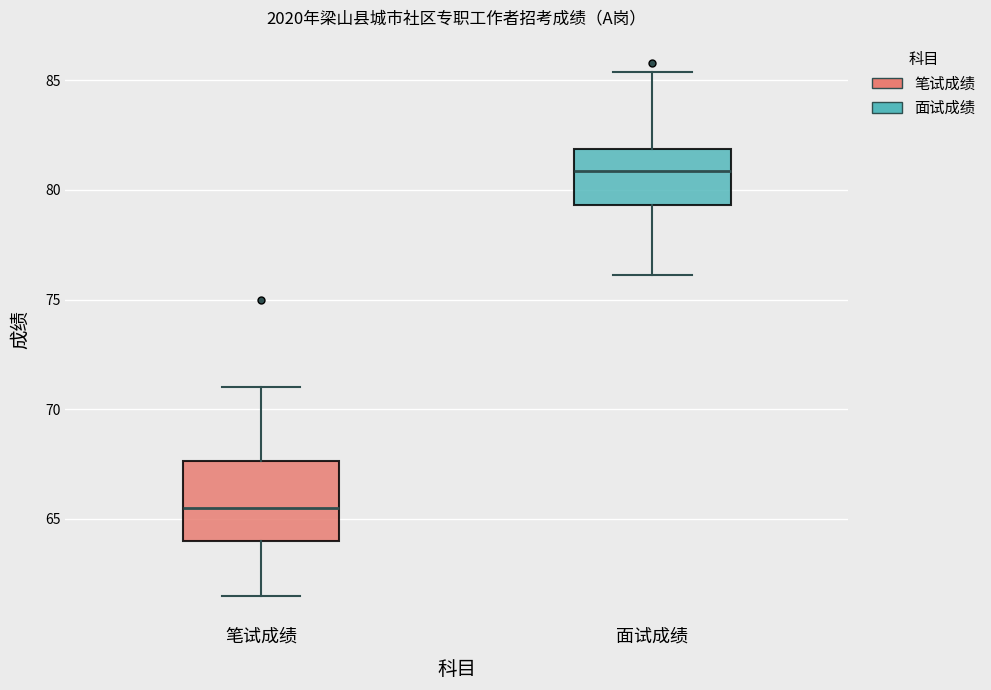

Comparing the boxes themselves (not the whiskers), which one is the tallest?

笔试成绩